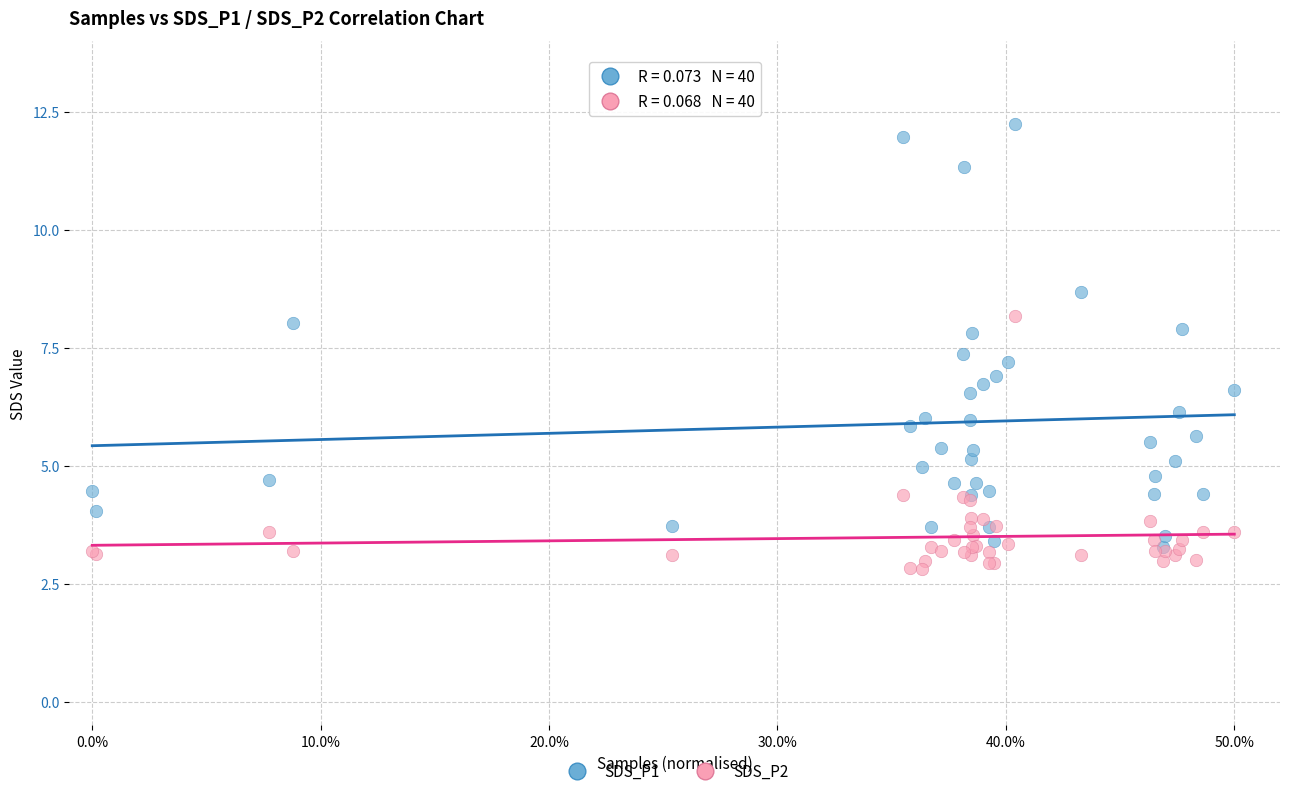

What are all the series names shown in the legend?

SDS_P1, SDS_P2